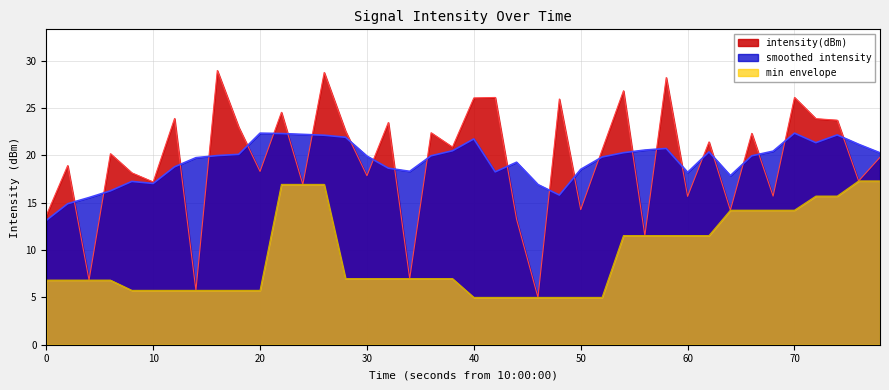

What is the lowest value of the min envelope series?

5.0